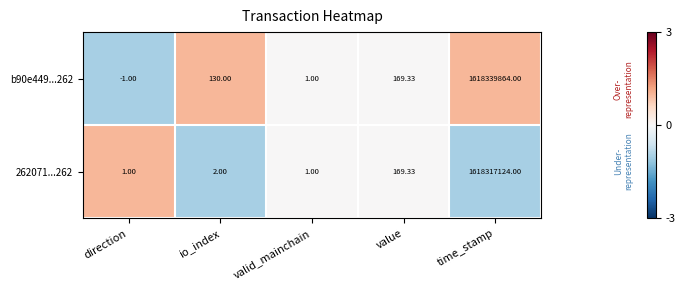

At how many categories does at least one series exceed 0?

5